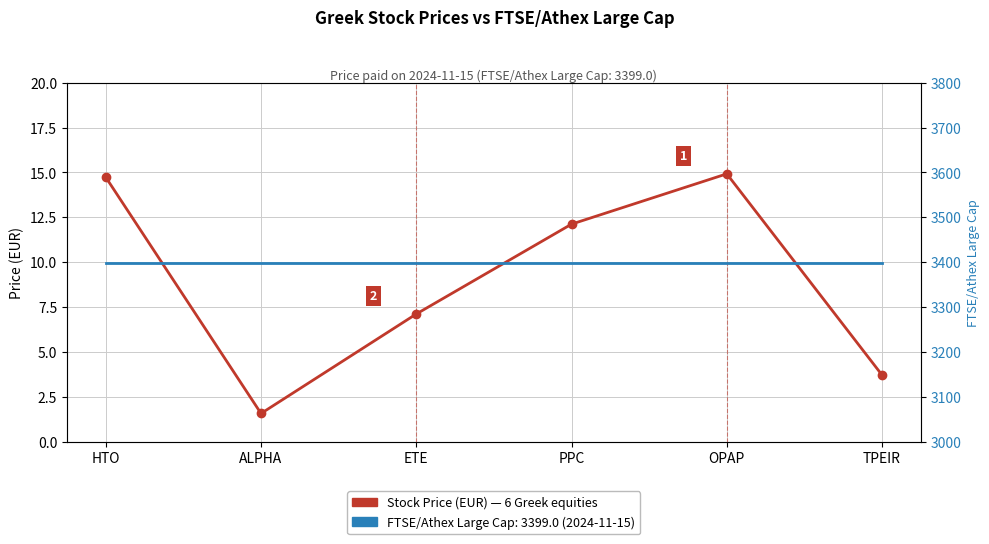

How many values in the Stock Price (EUR) series exceed 12?

3